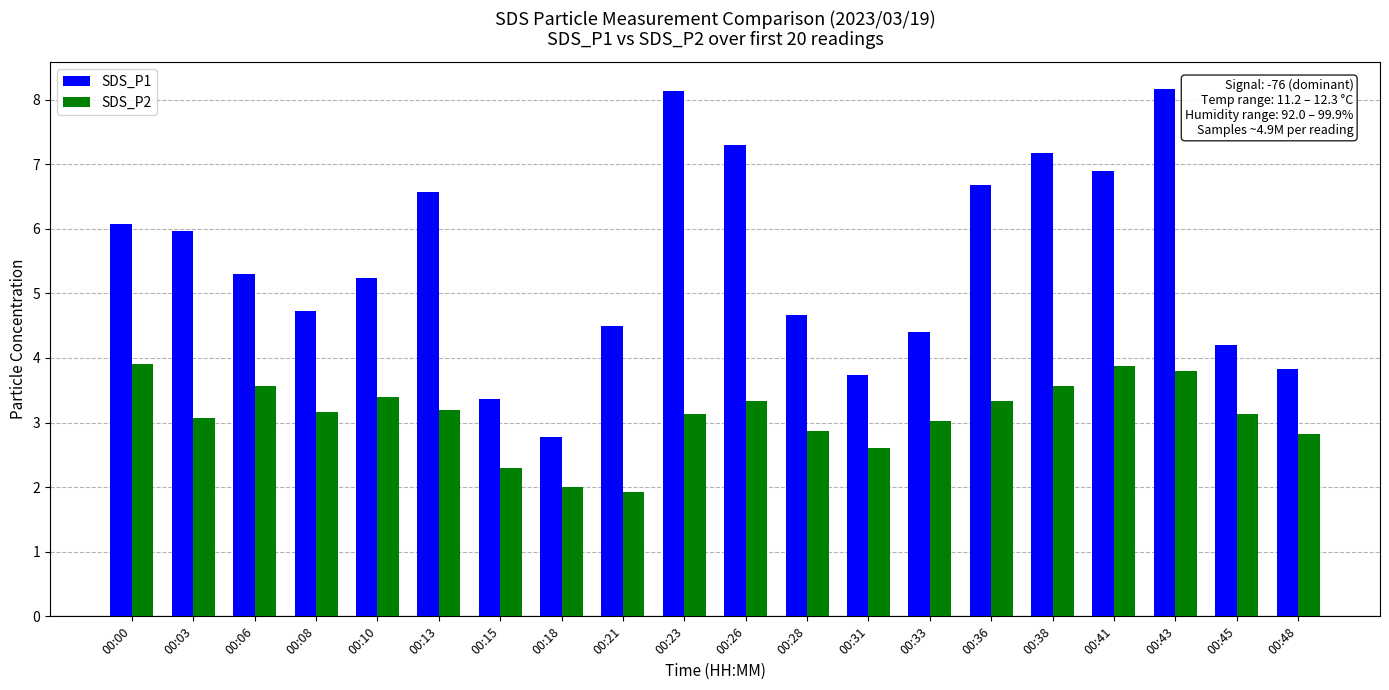

List the series in order of their peak value, highest first.

SDS_P1, SDS_P2